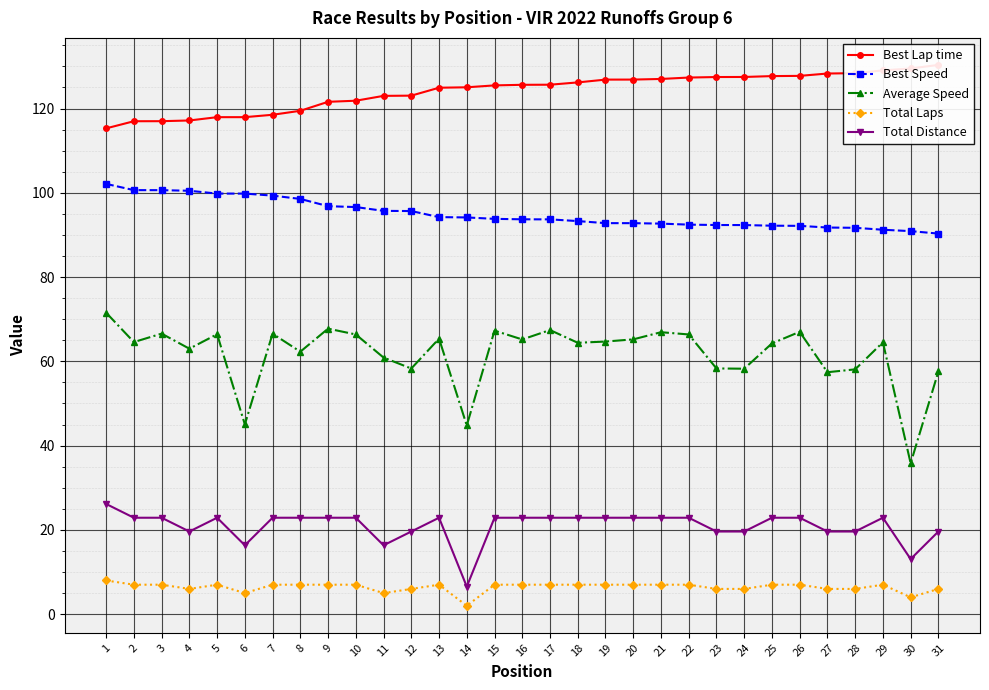

At which label does Total Laps reach its minimum?

14